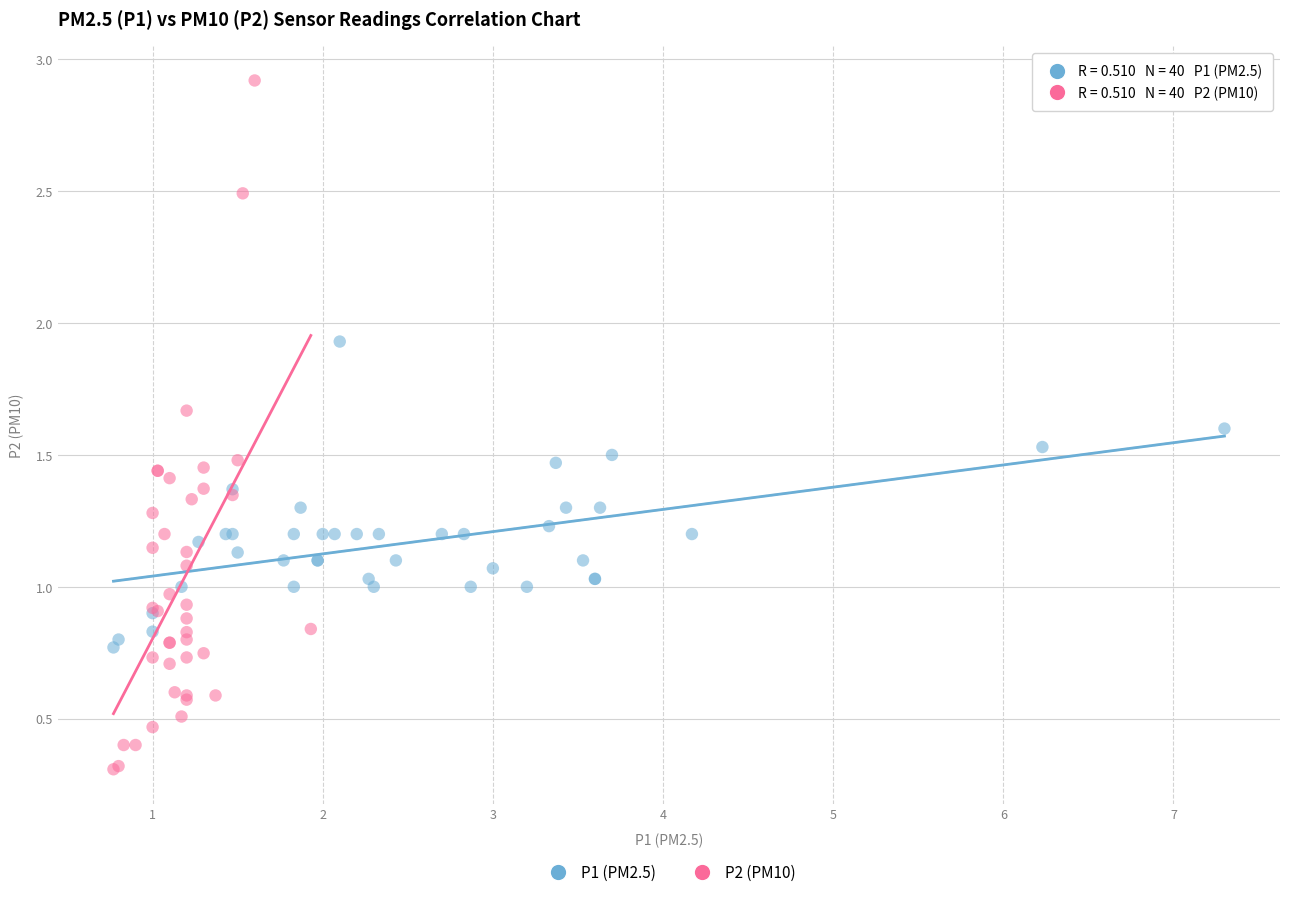

Which series contains the lowest Y value?

P2 (PM10)